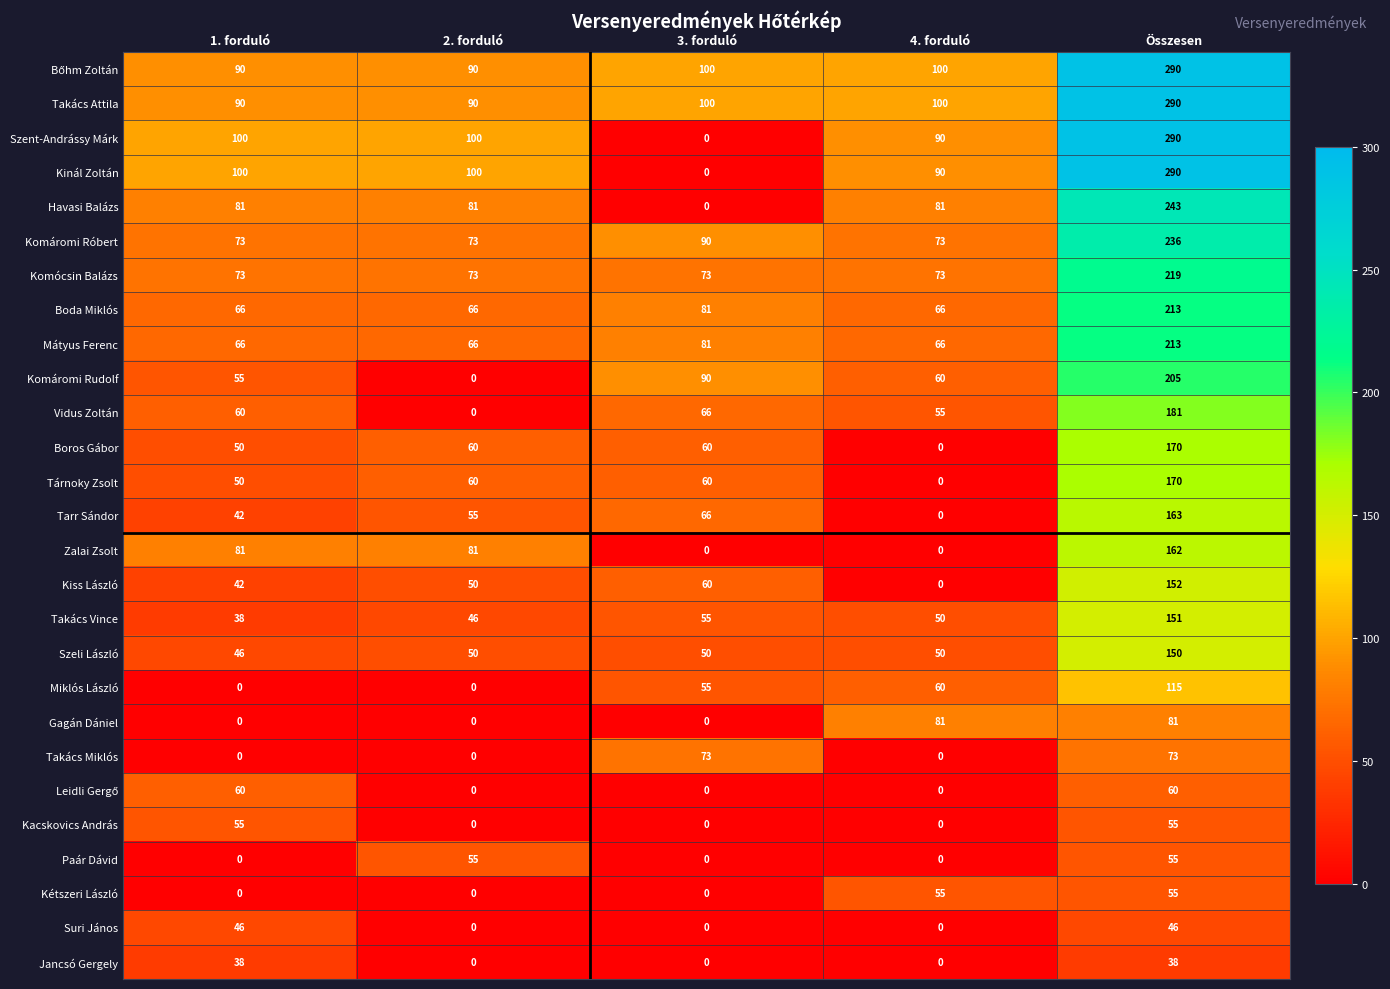

Rank the categories by Komáromi Rudolf value from highest to lowest.

Összesen, 3. forduló, 4. forduló, 1. forduló, 2. forduló